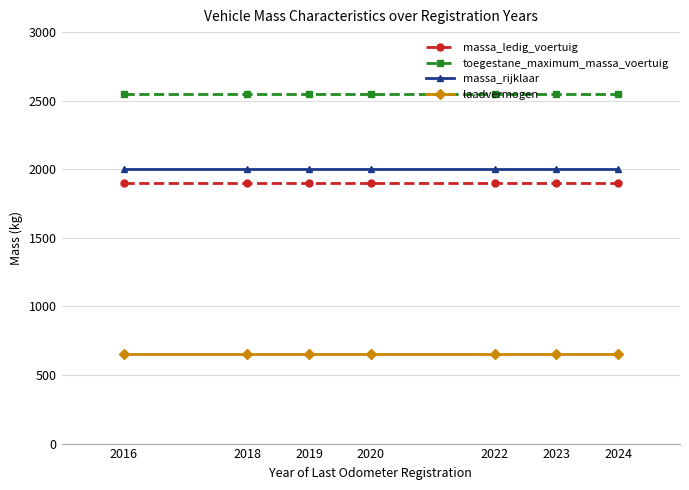

True or false: toegestane_maximum_massa_voertuig has a value of 3903 at 2024.

False